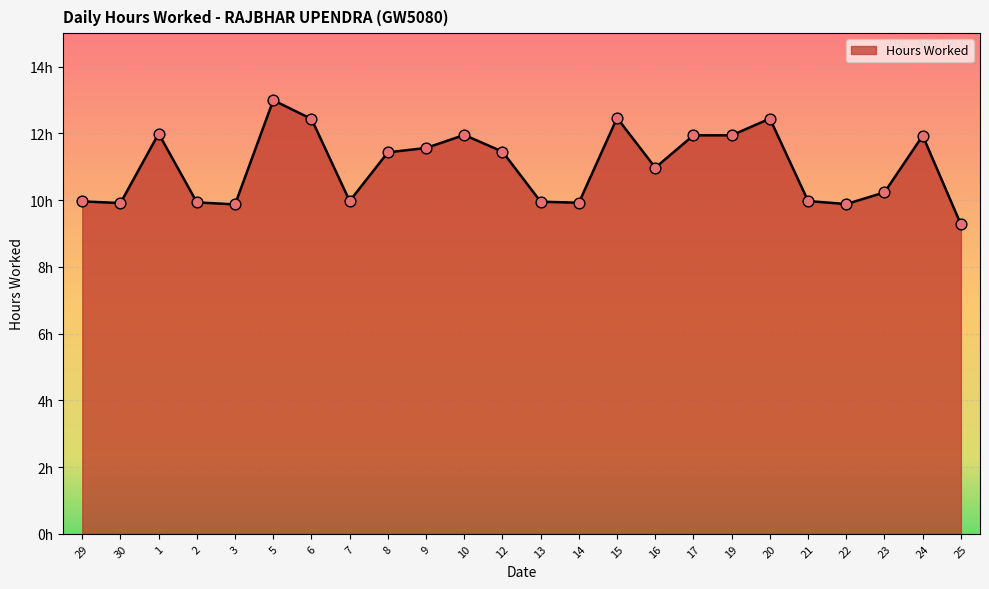

Is this an area chart (filled region under the line)?

Yes